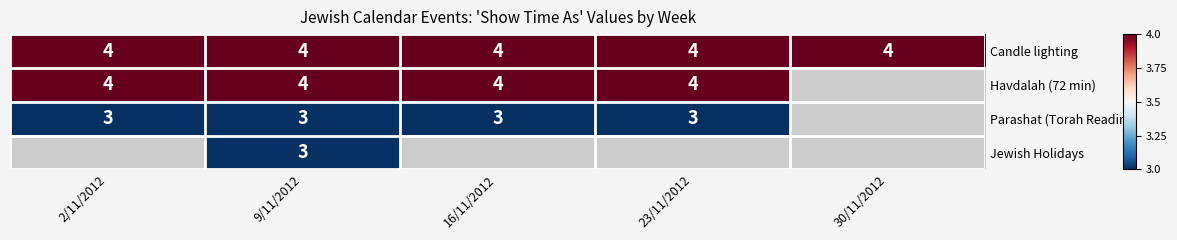

Is it true that Parashat (Torah Reading) equals 1.9 at 16/11/2012?

False